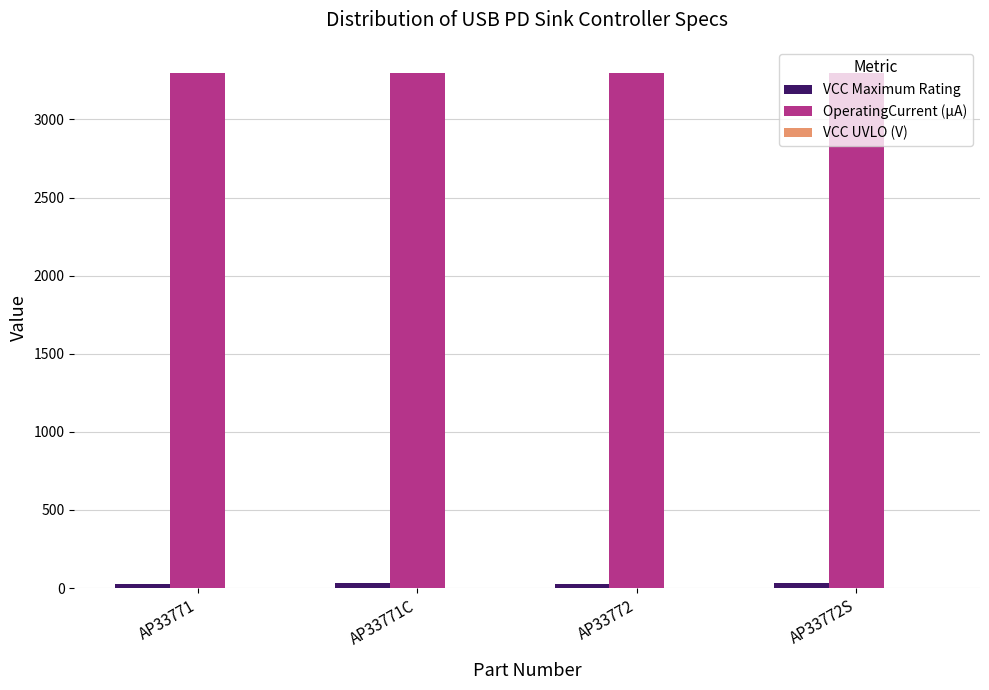

Which series has the largest total across all categories?

OperatingCurrent (µA)